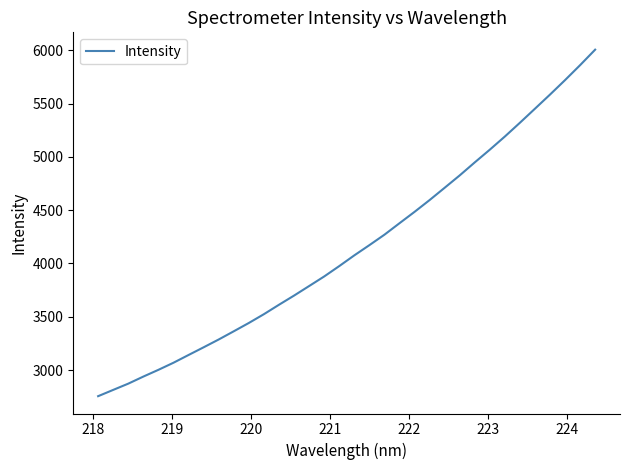

What is the minimum value shown in the chart?

2755.7